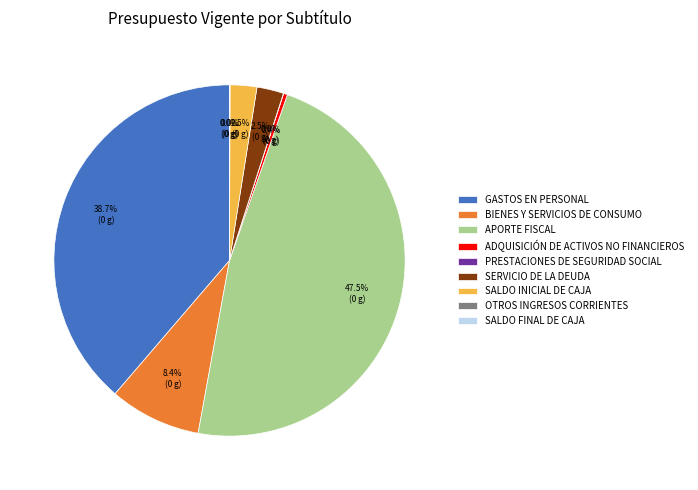

What is the ratio of the value at GASTOS EN PERSONAL to the value at BIENES Y SERVICIOS DE CONSUMO?

4.6